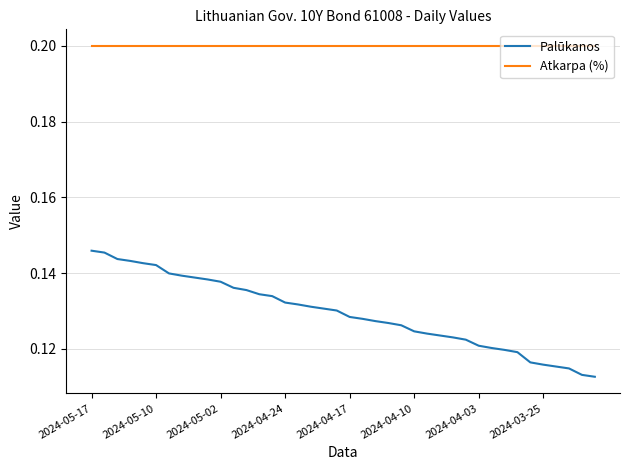

Which series has the widest spread of values?

Palūkanos